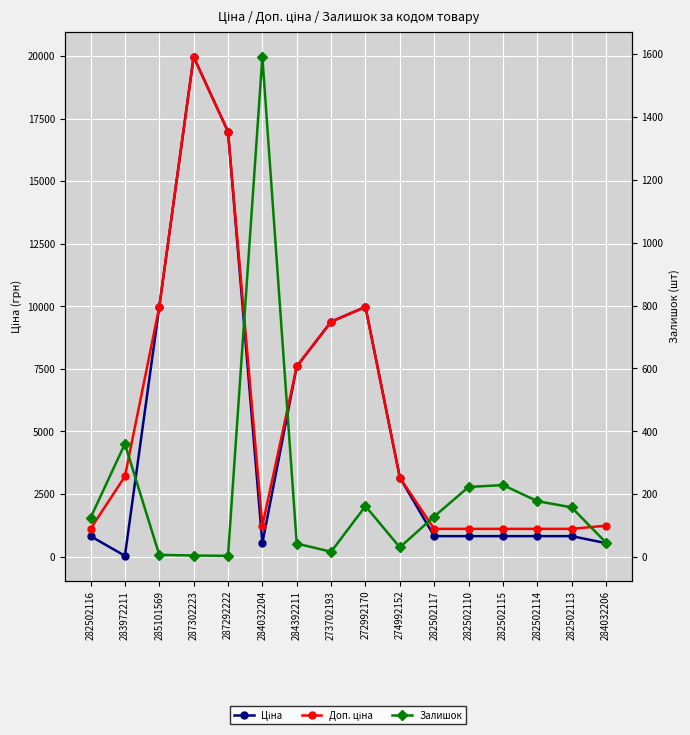

List the labels in order of Доп. ціна value, largest first.

287302223, 287292222, 285101569, 272992170, 273702193, 284392211, 283972211, 274992152, 284032204, 284032206, 282502116, 282502117, 282502110, 282502115, 282502114, 282502113